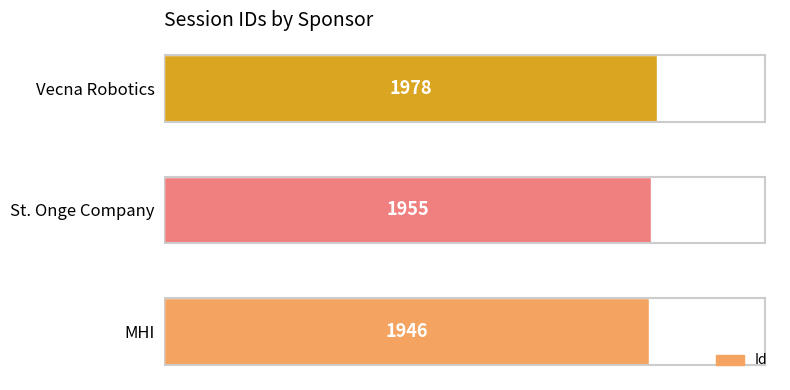

Does the chart contain any negative values?

No